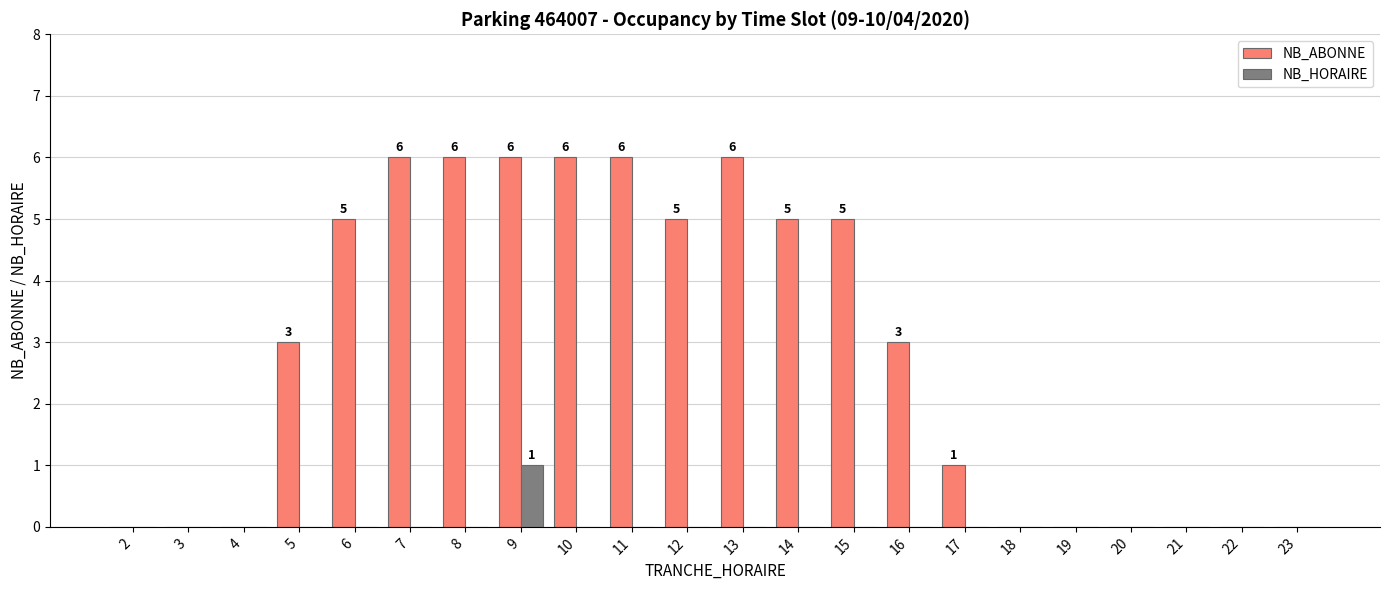

True or false: NB_ABONNE has a value of 3 at 12.

False